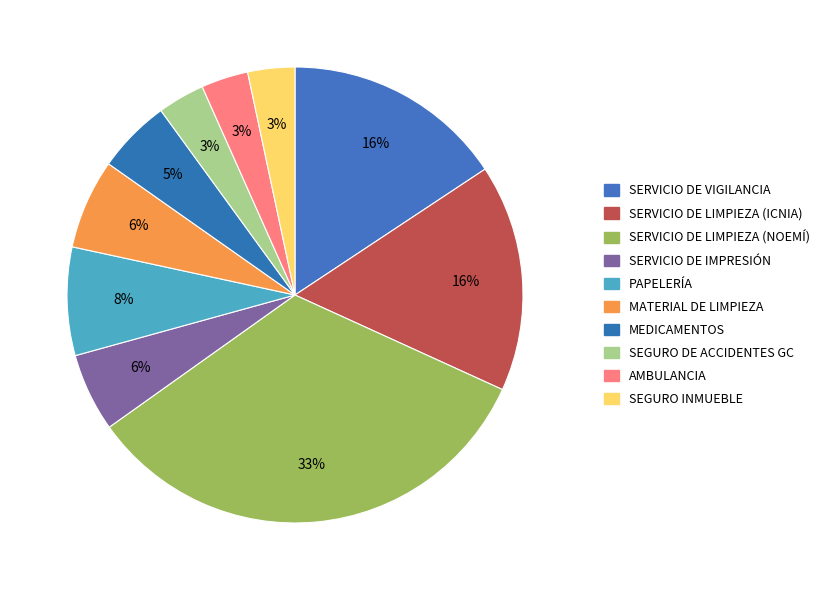

The SERVICIO DE IMPRESIÓN slice represents 1% of the pie. True or false?

False